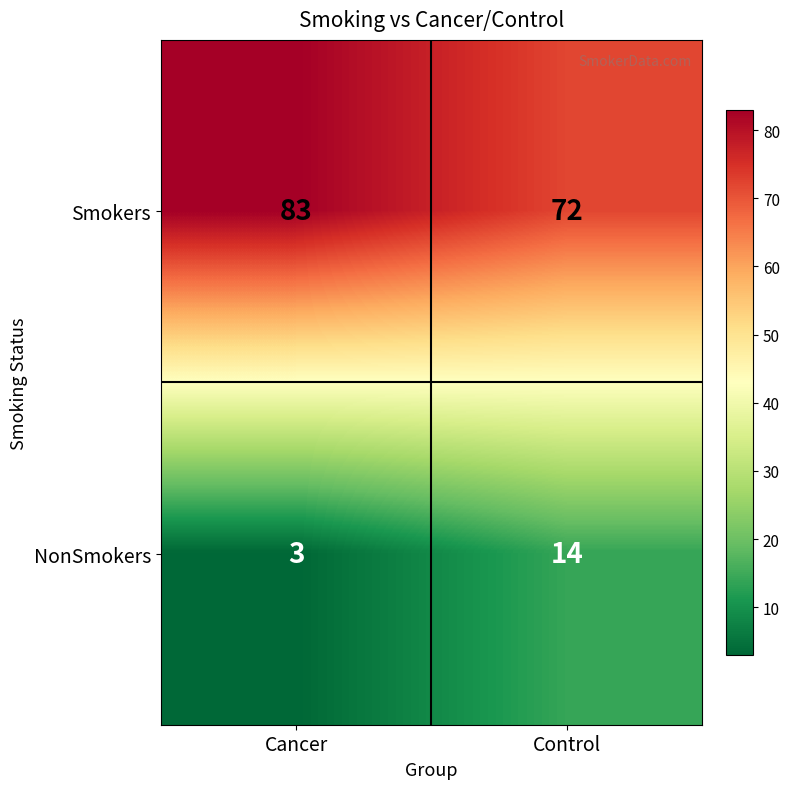

What is the approximate value of Smokers at Control, to the nearest 10?

70